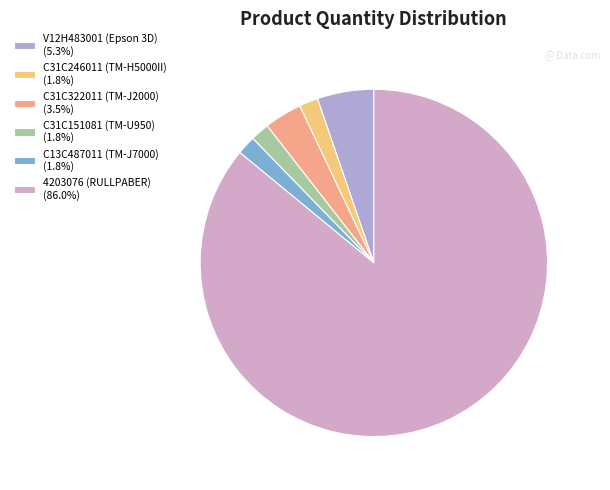

To the nearest percent, what percentage of the pie is 4203076?

86%